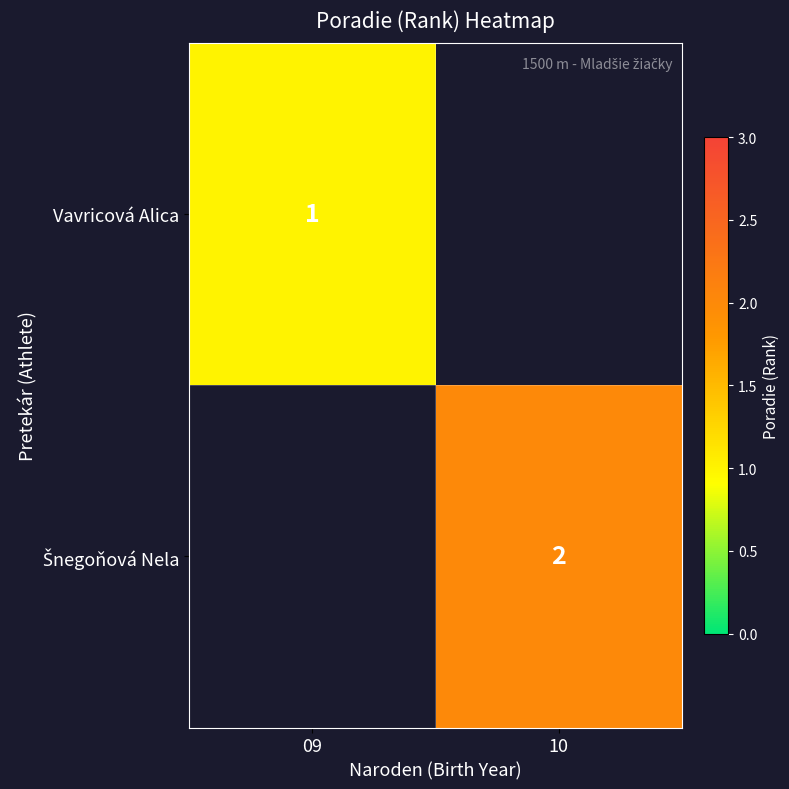

The Vavricová Alica series shows 0 at 09. True or false?

False